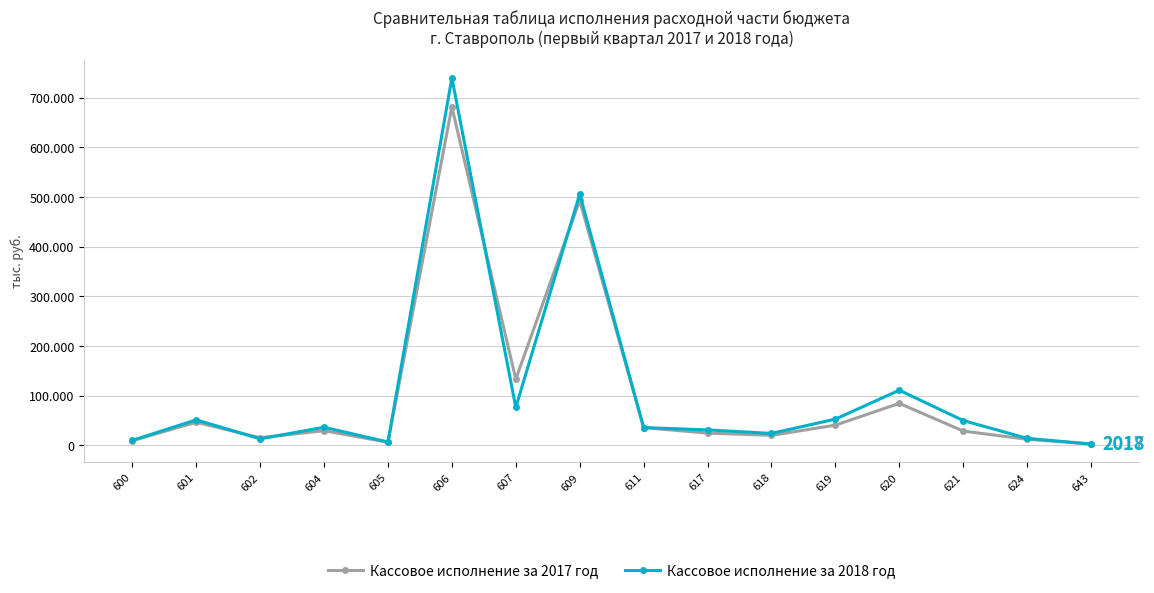

What is the difference between the maximum and second lowest values in the Кассовое исполнение за 2017 год series?

674613